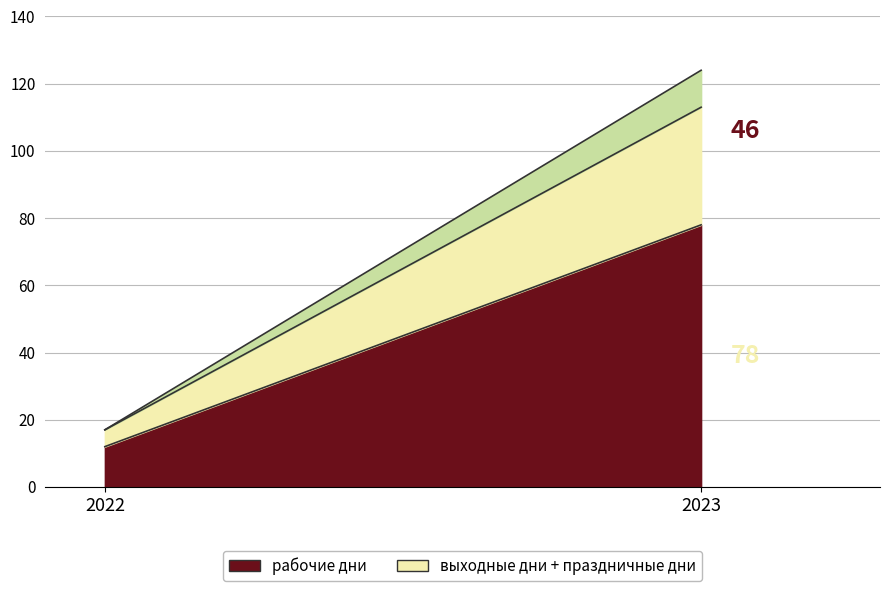

What is the spread (max minus min) of values at 2023?

67